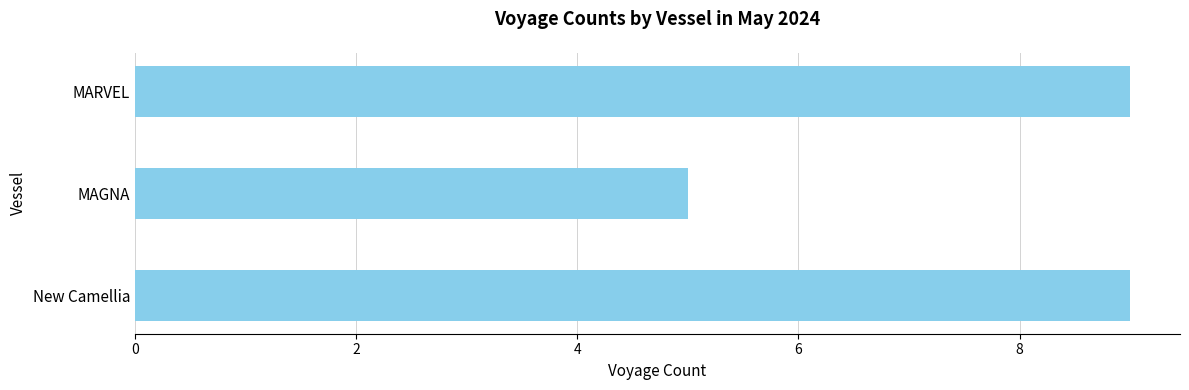

What value does the data have at MARVEL?

9